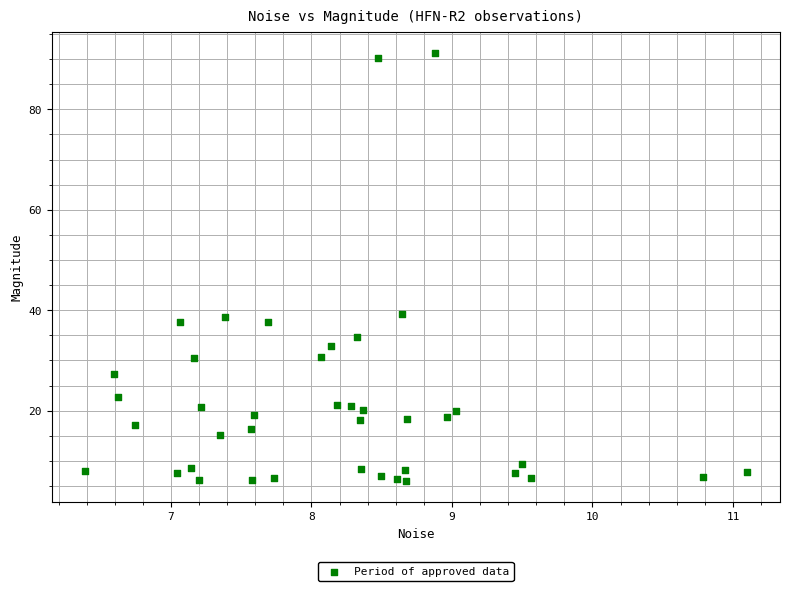

What is the range of X values (max minus min)?

4.7